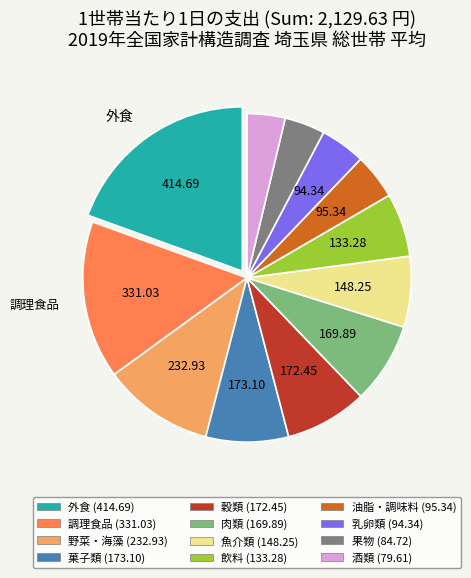

Is there any slice that represents more than half of the pie?

No